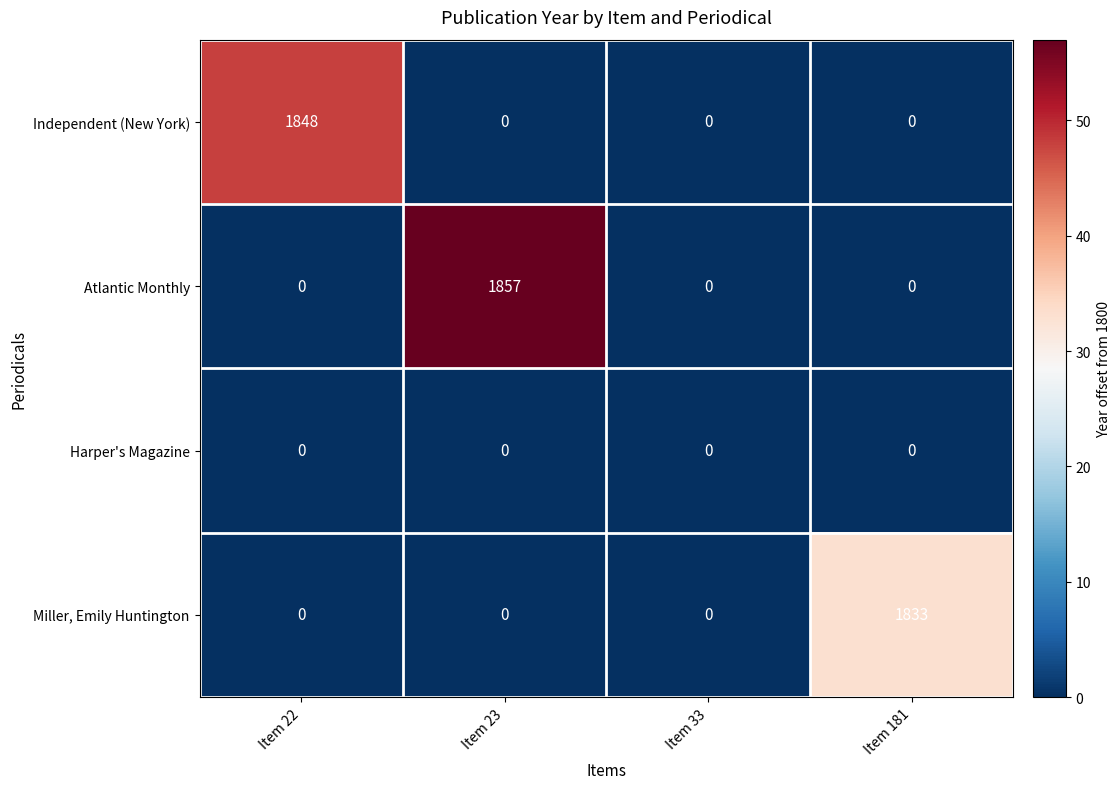

Reading right to left, list all the values displayed in this chart.

Independent (New York): 0	0	0	1848
Atlantic Monthly: 0	0	1857	0
Harper's Magazine: 0	0	0	0
Miller, Emily Huntington: 1833	0	0	0